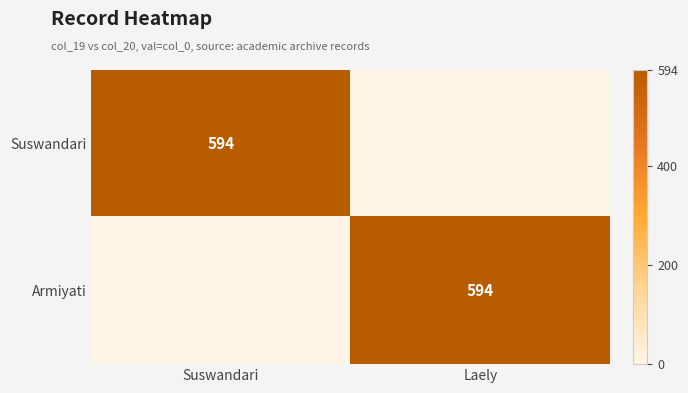

The Armiyati series shows 353 at Laely. True or false?

False